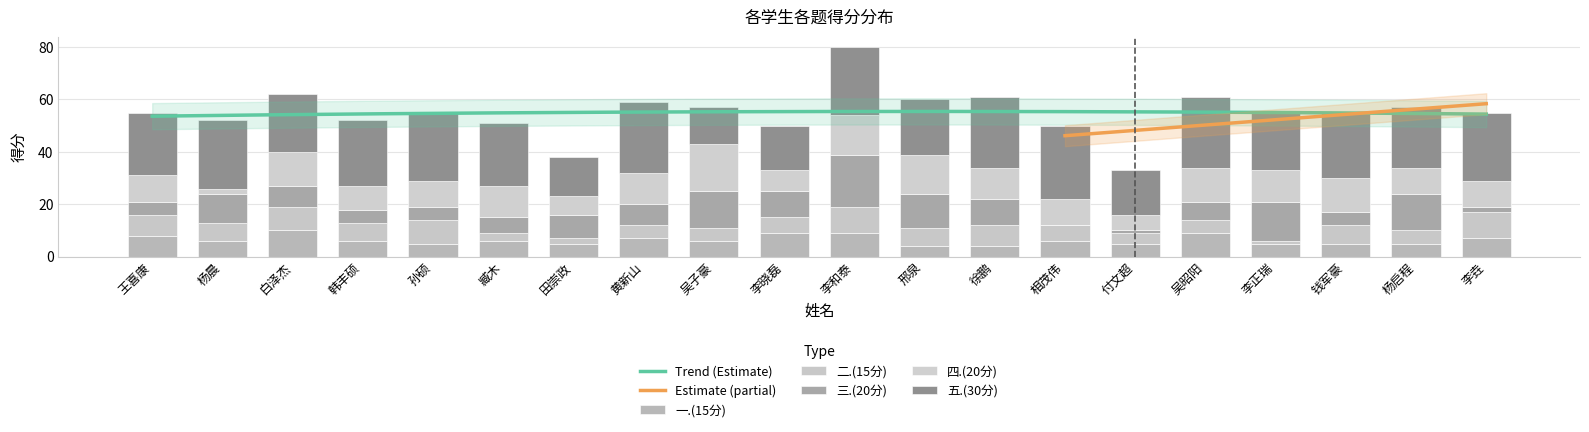

At which category is the sum across all series the highest?

李和泰